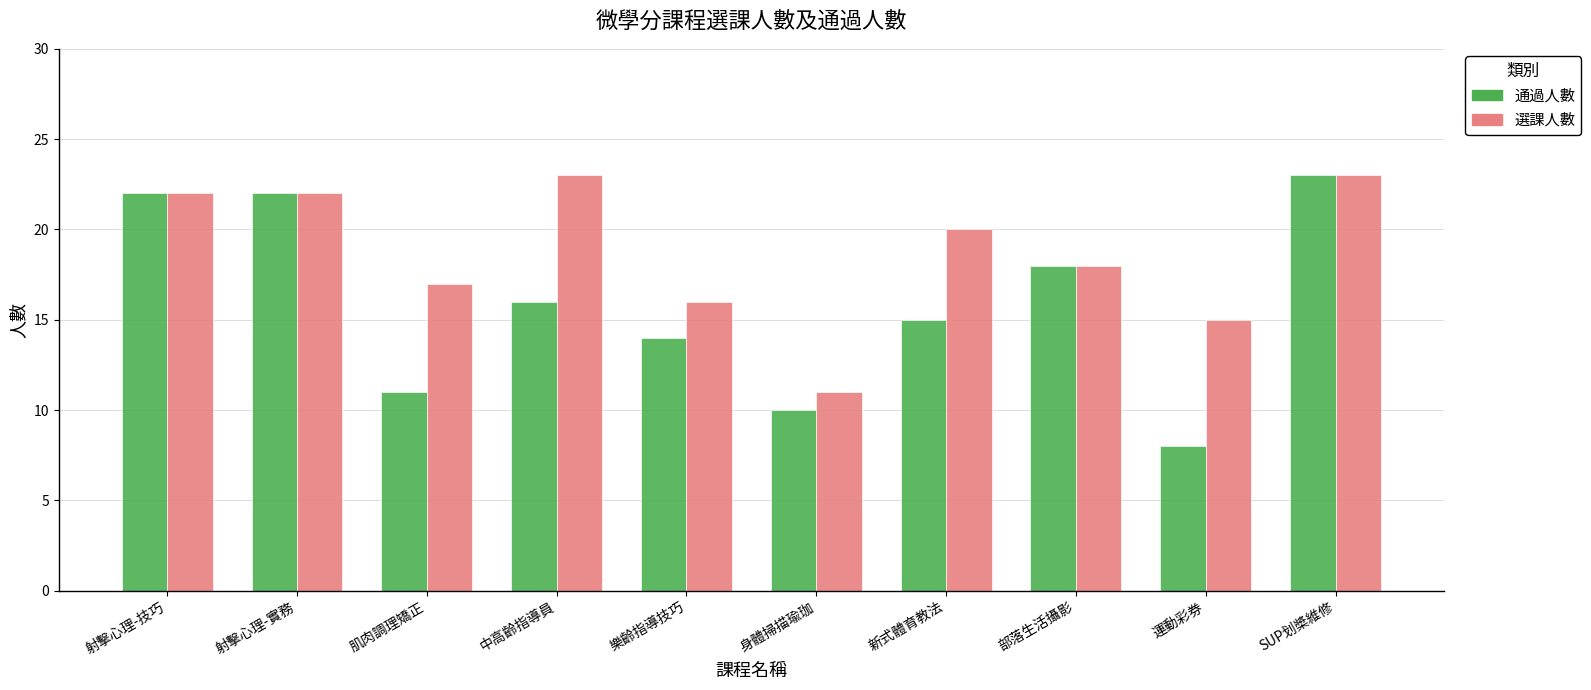

At which label does 通過人數 reach its peak?

SUP划槳維修